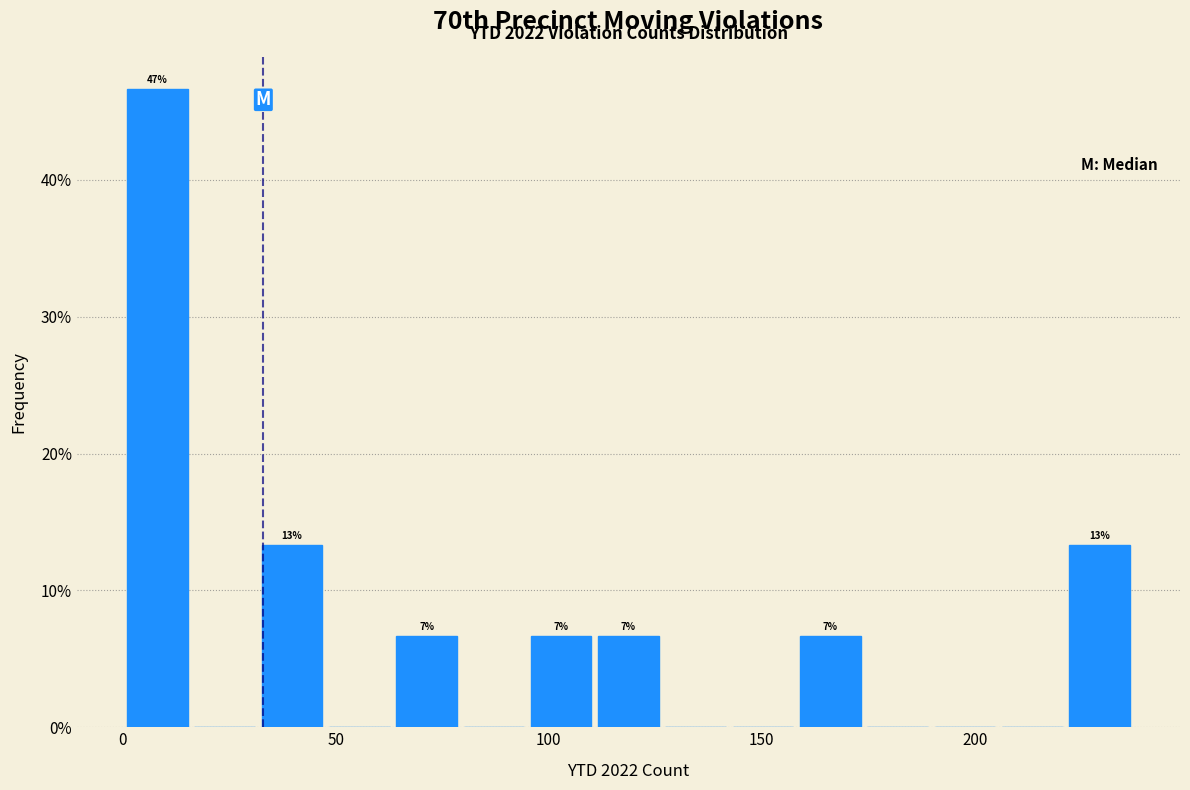

Read against the x-axis, roughly where is the centre of the tallest bar?

10